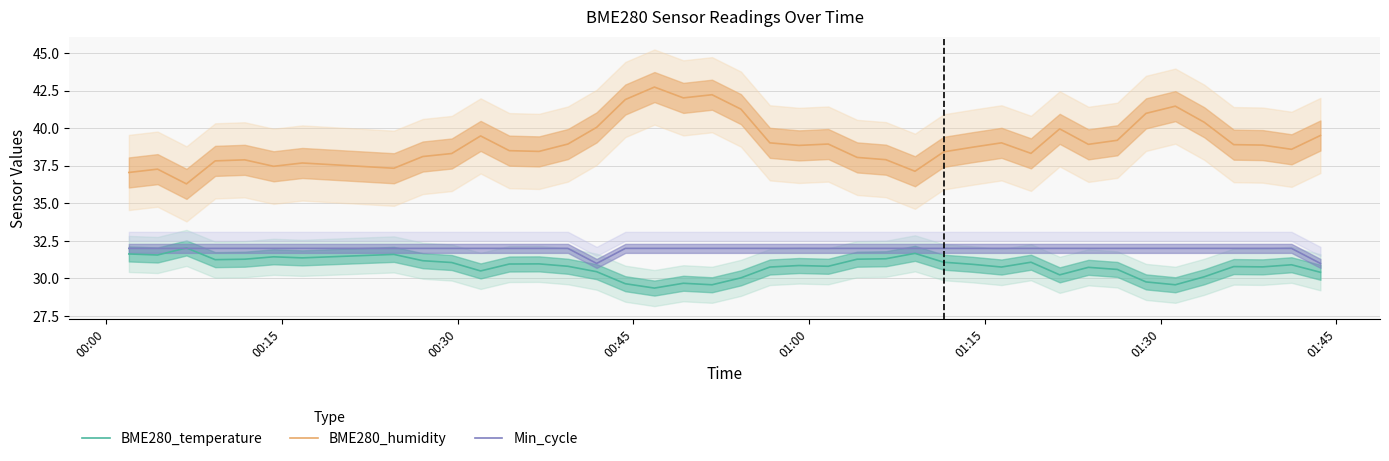

True or false: BME280_humidity and Min_cycle cross at least once.

False